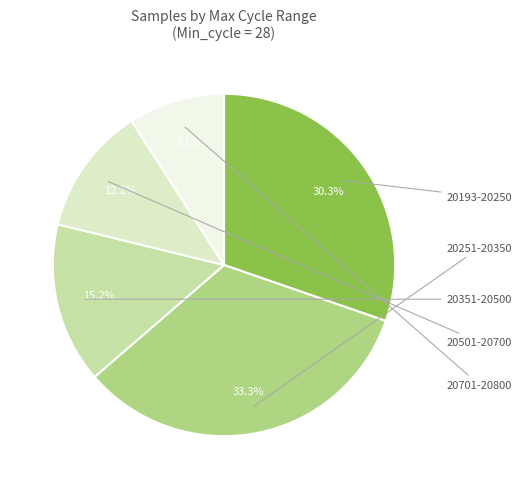

Is there any slice that represents more than half of the pie?

No